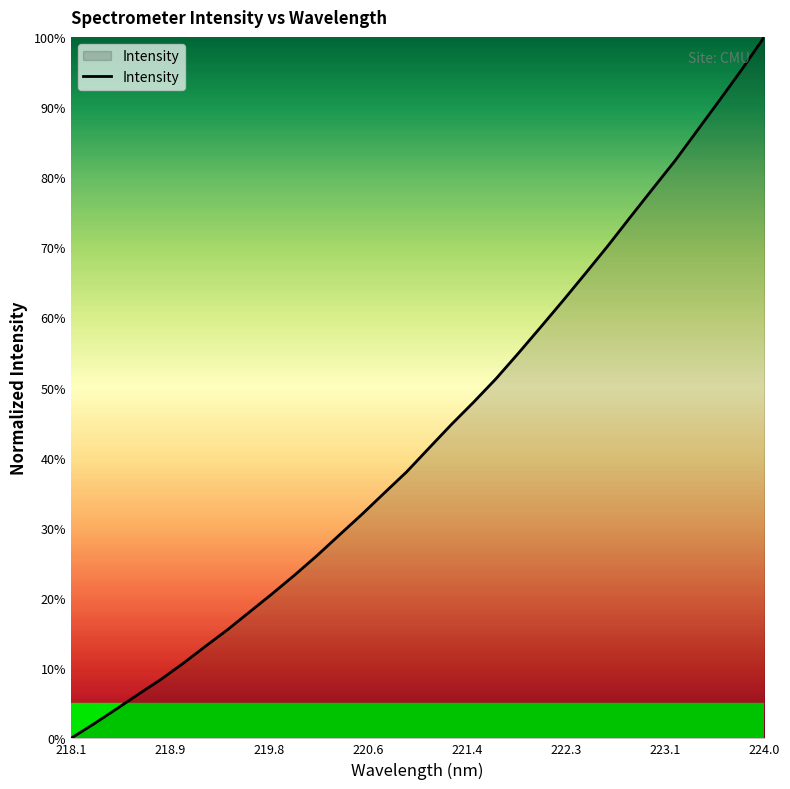

True or false: the data has more than 0 interior local peaks.

False